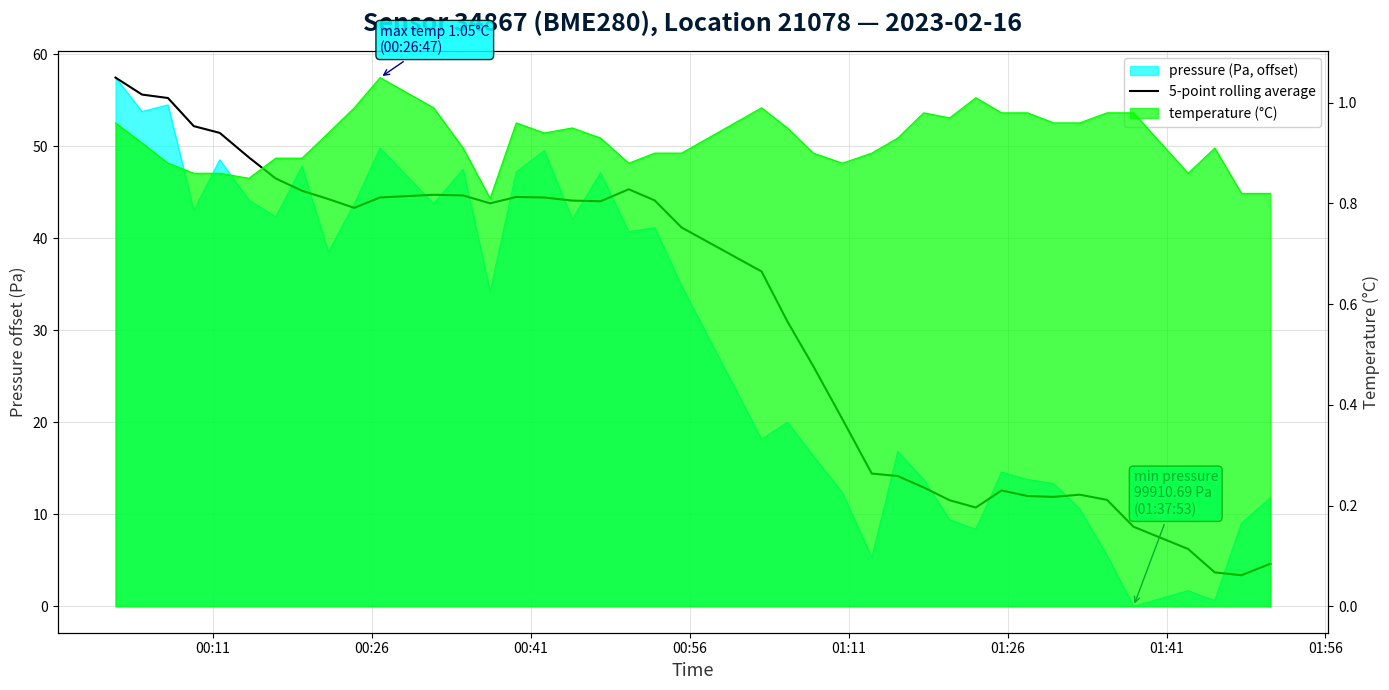

What is the greatest value displayed?

57.5